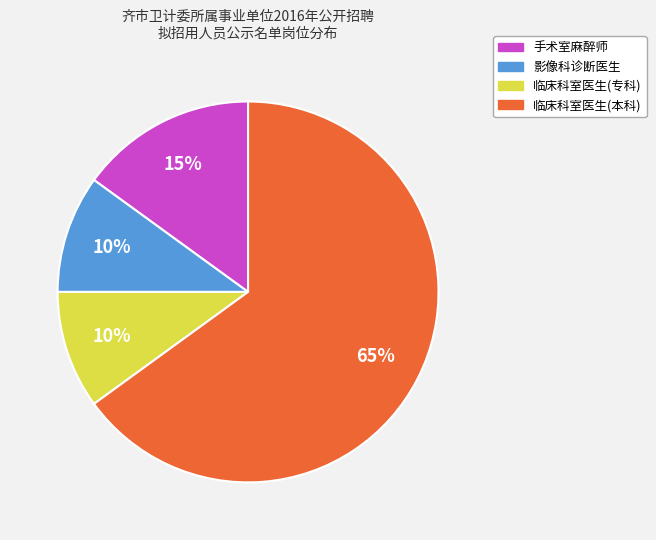

Which slice is the largest?

临床科室医生(本科)